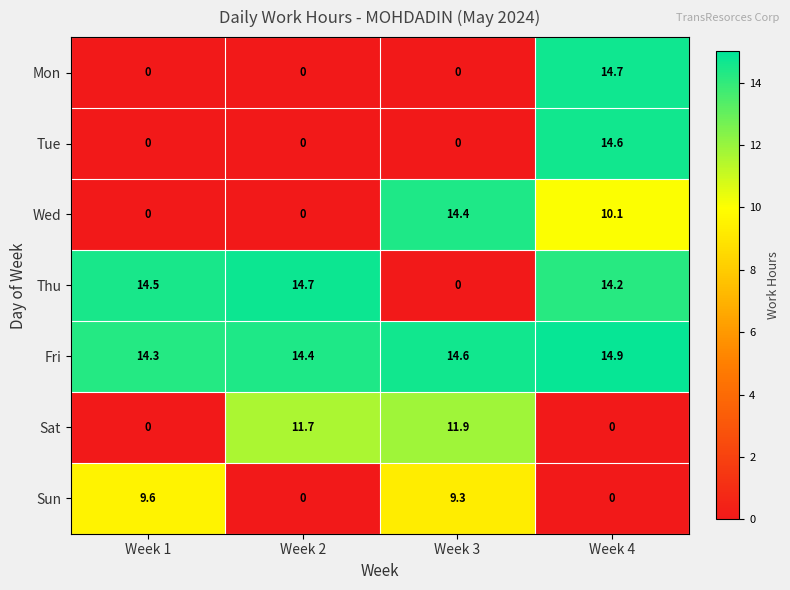

What is the spread (max minus min) of values at Week 3?

14.6